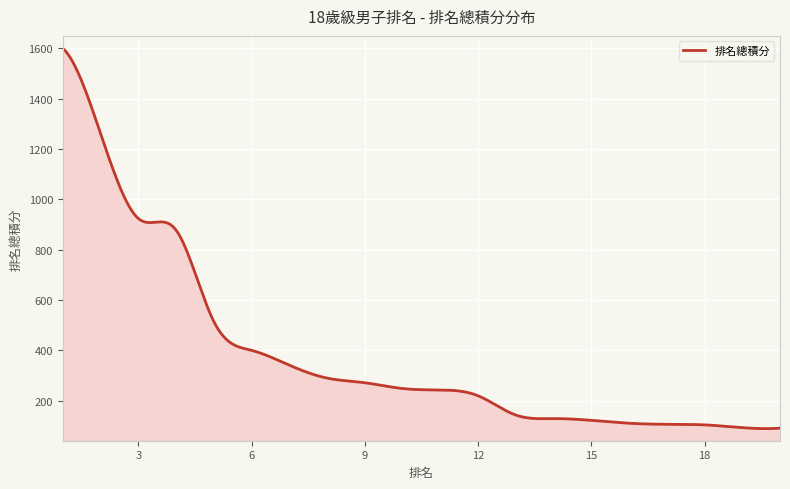

What is the greatest value displayed?

1599.8